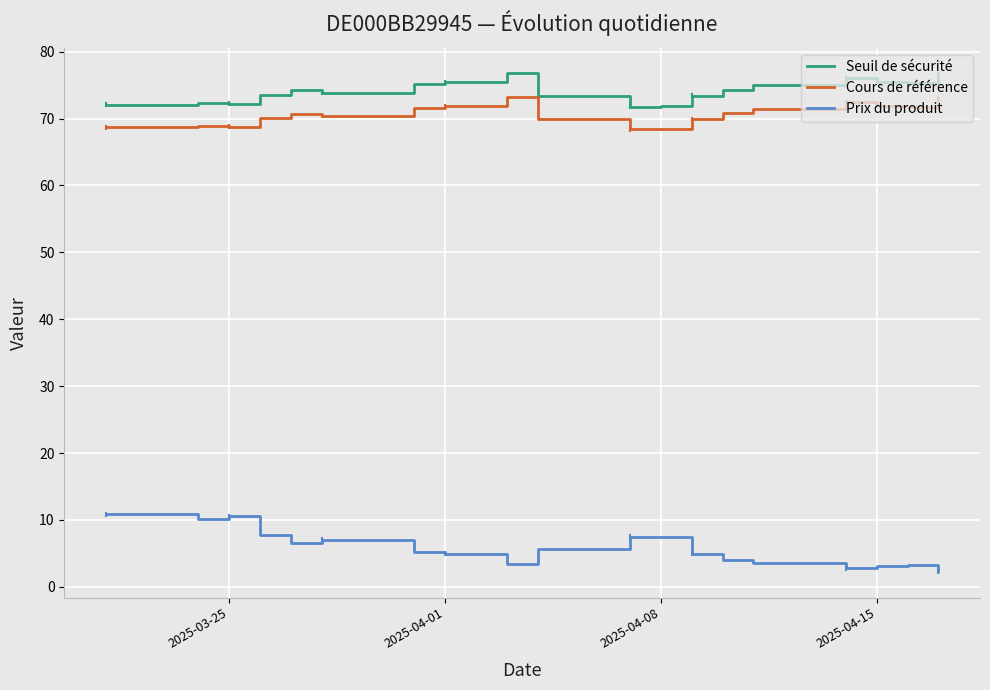

What is the difference between the maximum and minimum values in the Seuil de sécurité series?

5.1